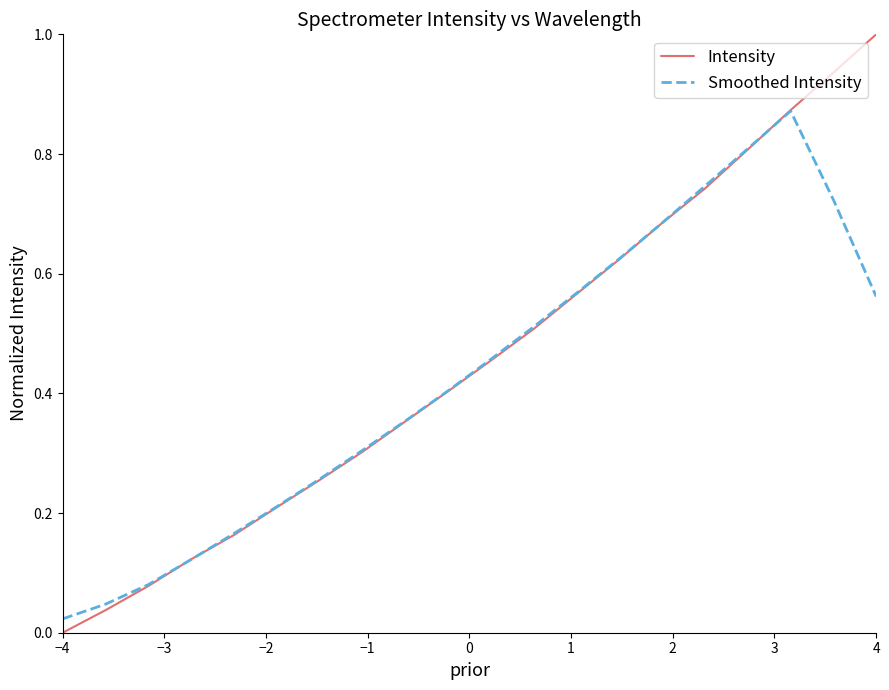

True or false: Smoothed Intensity and Intensity cross at least once.

True